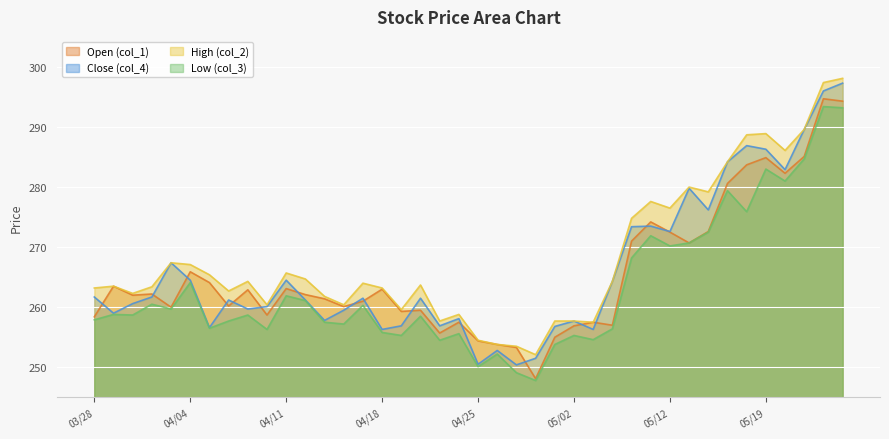

What is the value of the High (col_2) point at the 6th from the left?

267.1